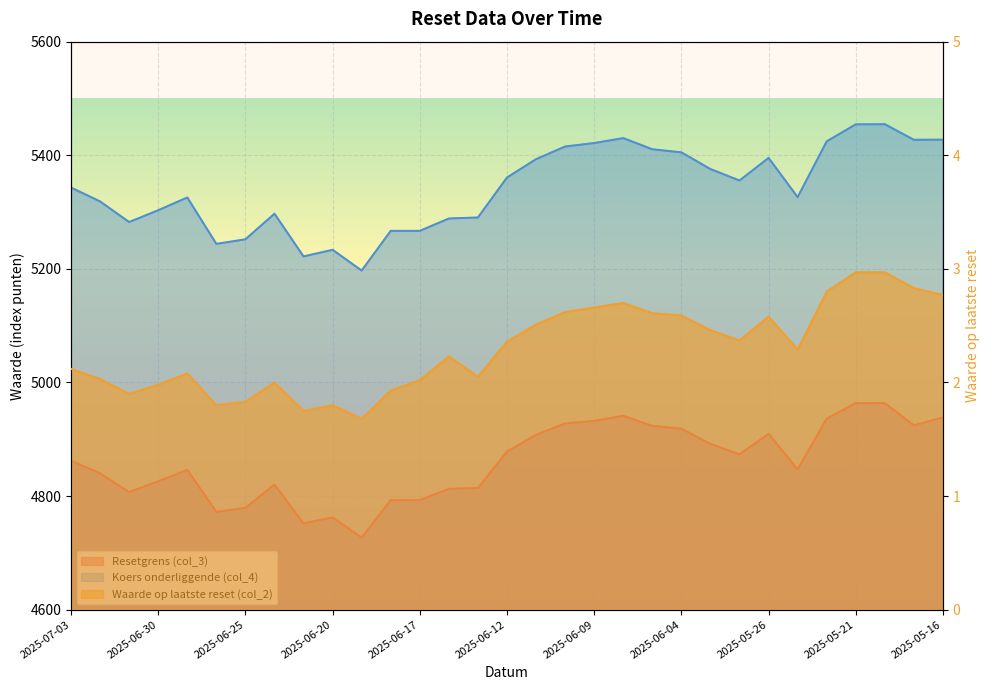

What is the approximate value of Koers onderliggende (col_4) at 2025-06-18?

5266.9